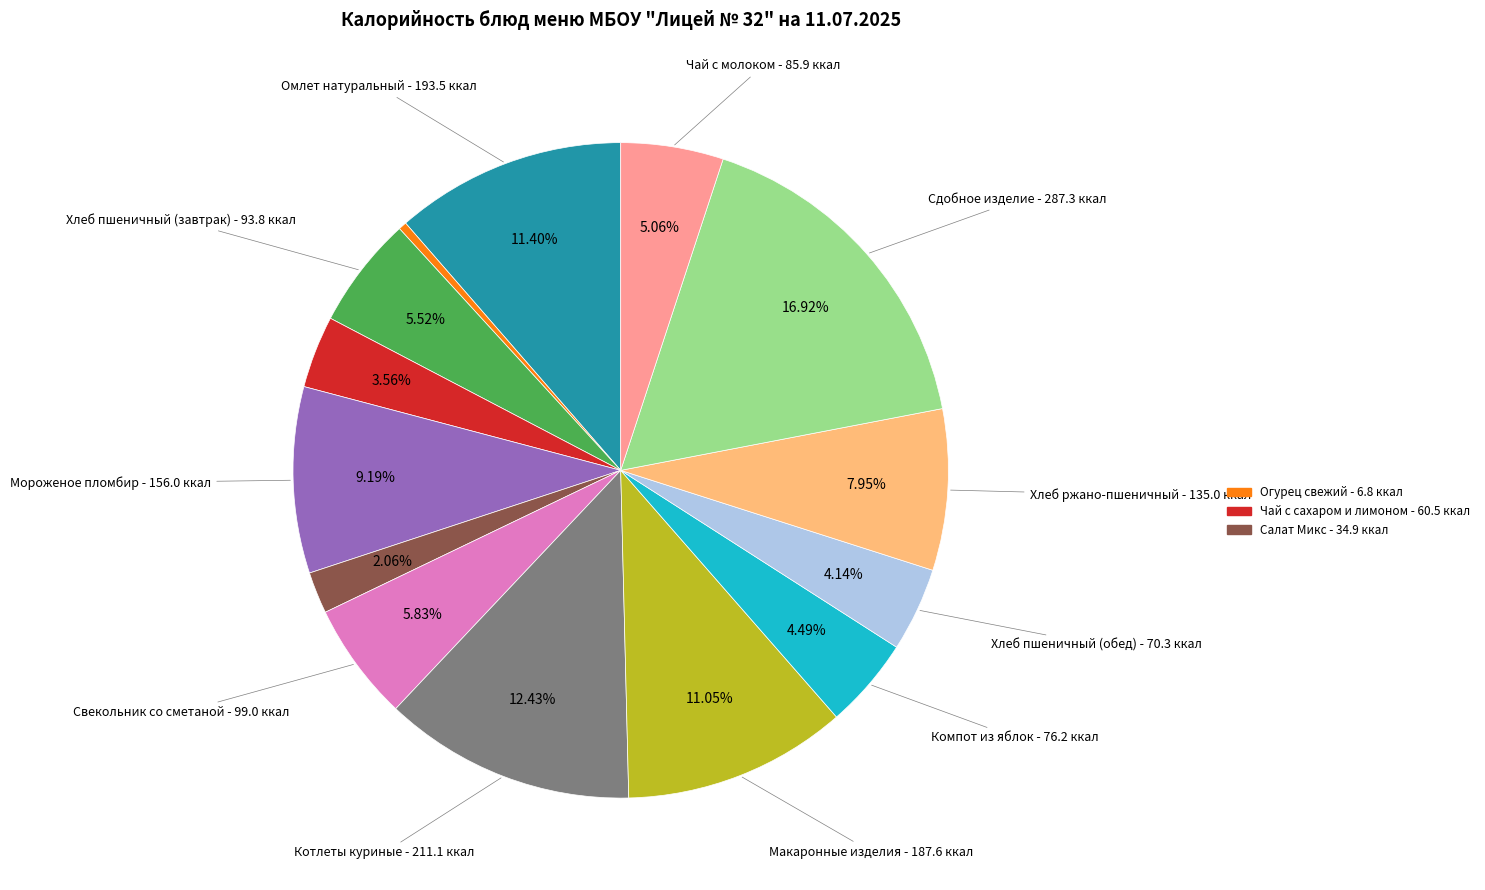

Is there a majority slice in this chart?

No